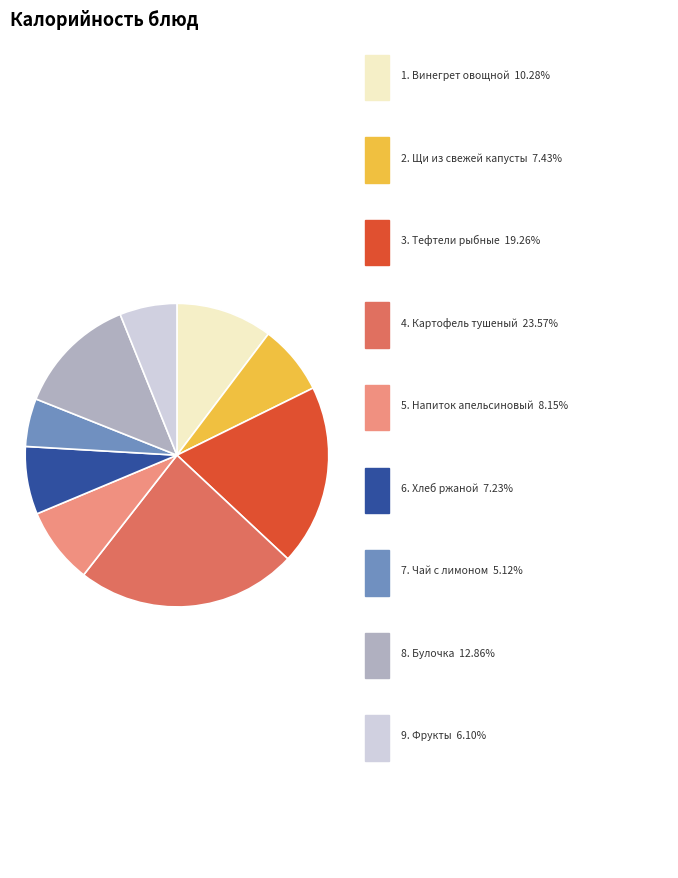

Does any single category account for the majority?

No